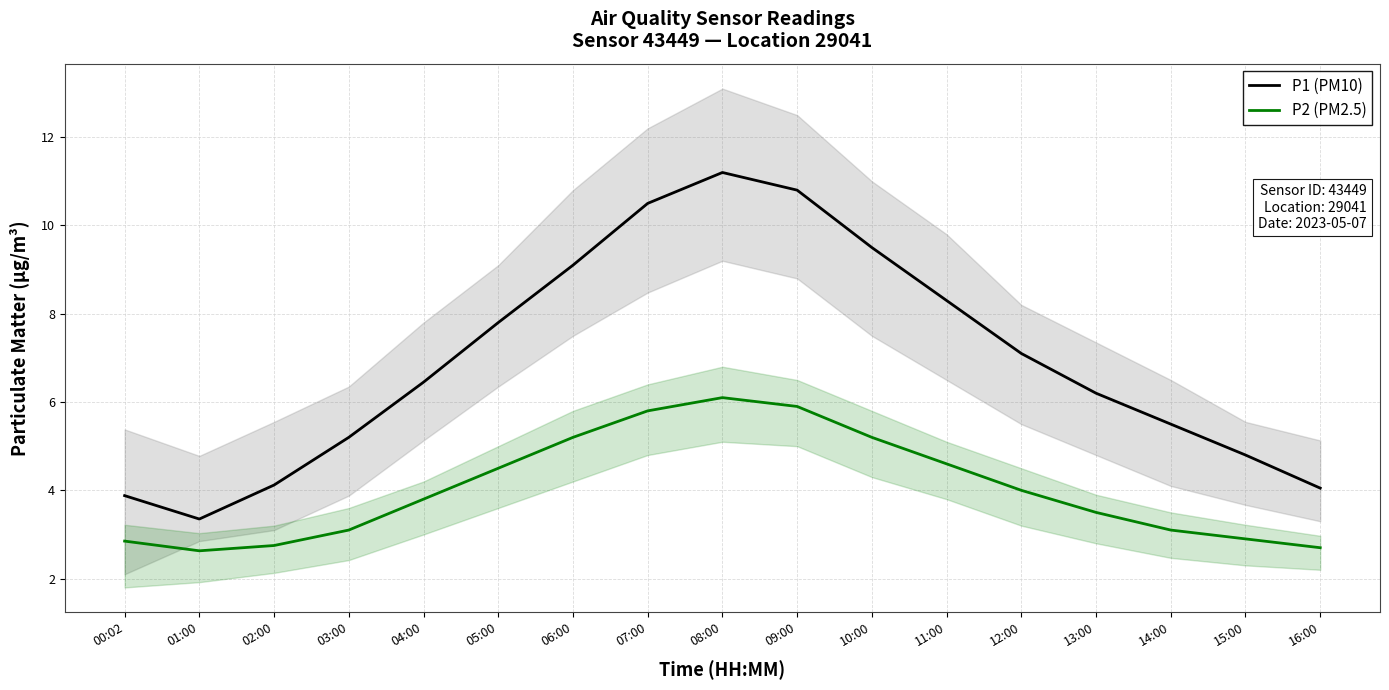

What is the total value across all series at 12:00?

11.1